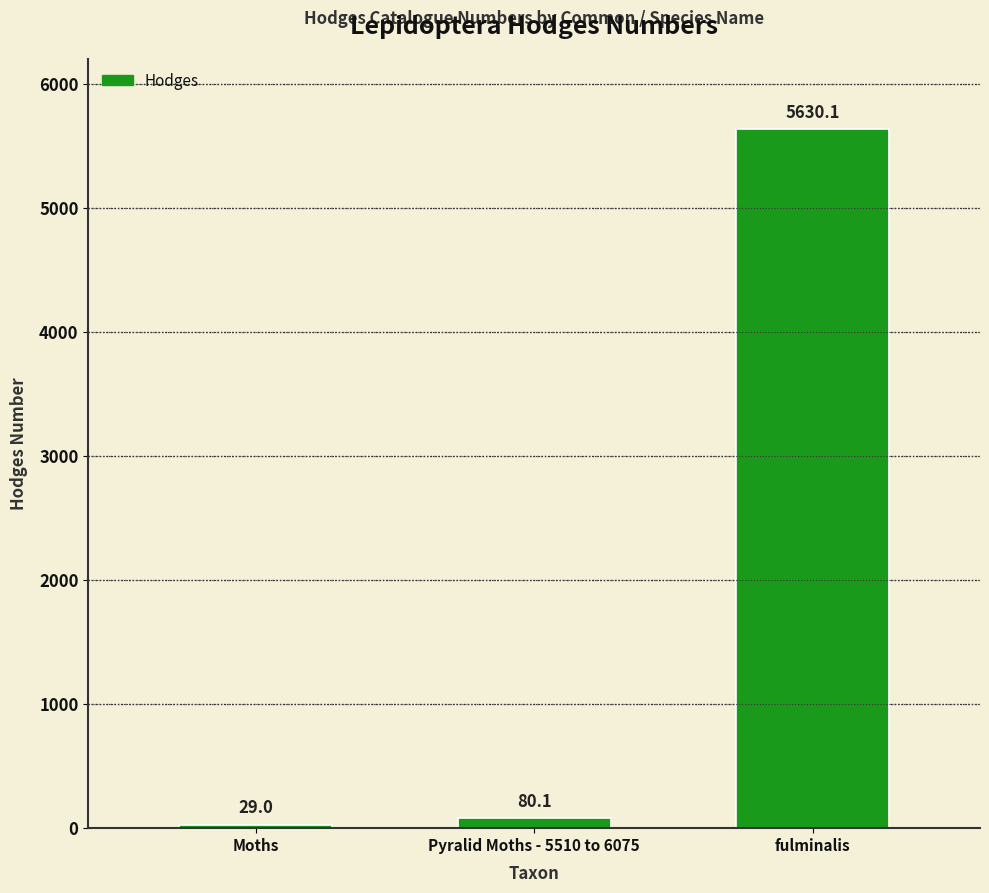

Rank the categories by value from highest to lowest.

fulminalis, Pyralid Moths - 5510 to 6075, Moths